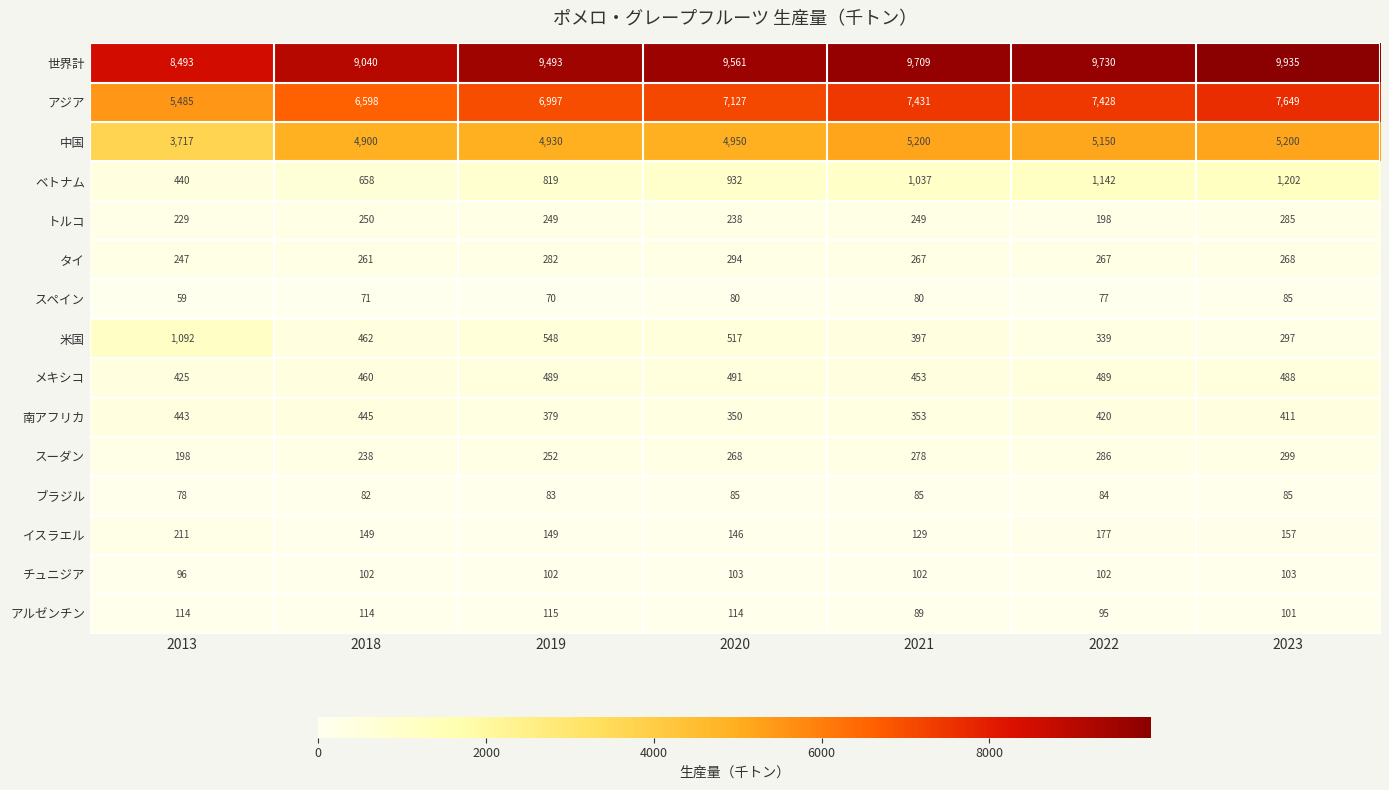

At how many categories does at least one series exceed 1706?

7